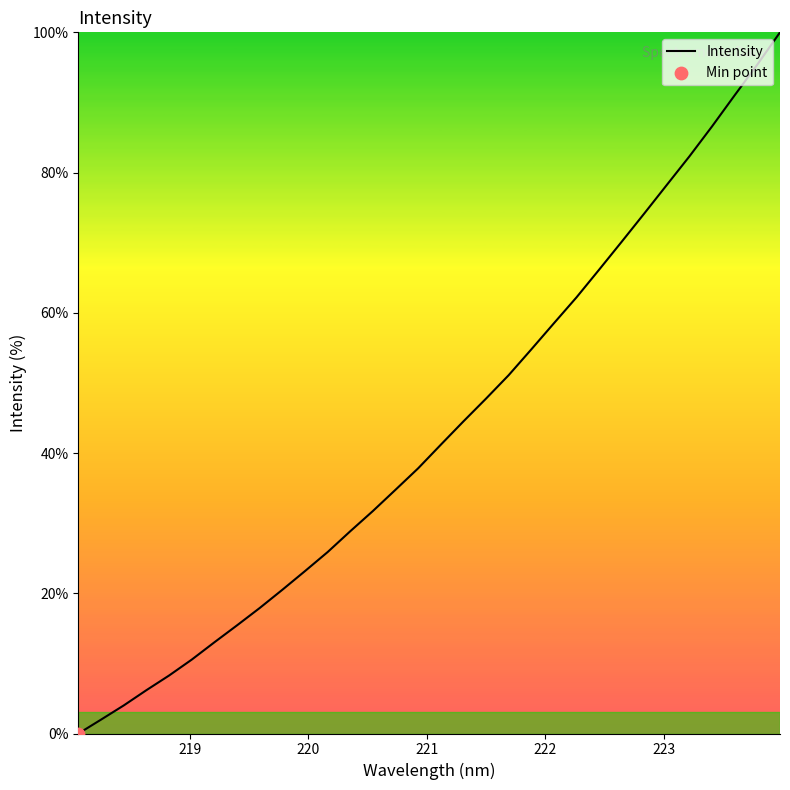

What is the greatest value displayed?

100.0